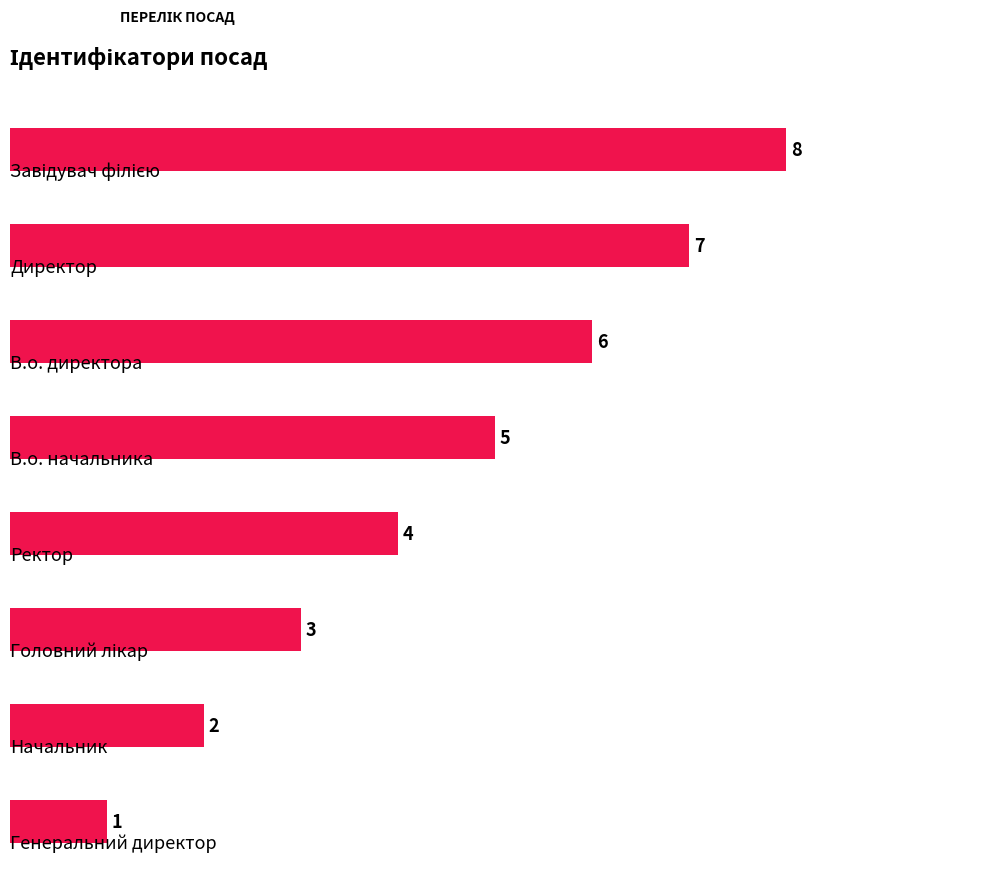

How many categories are shown in the chart?

8